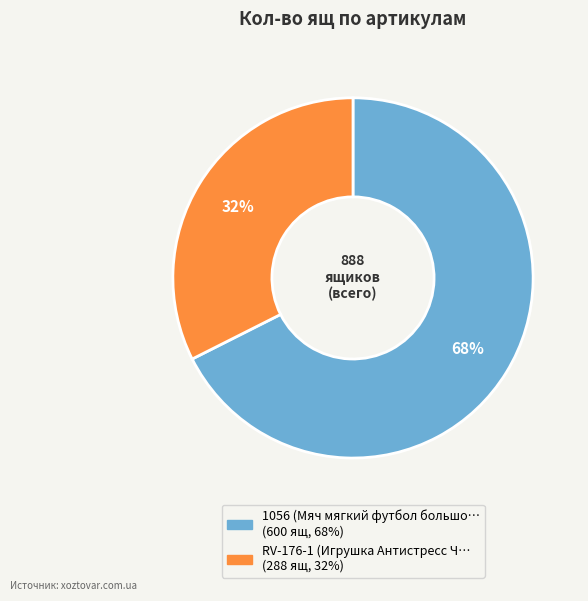

To the nearest percent, what is the average slice percentage?

50%